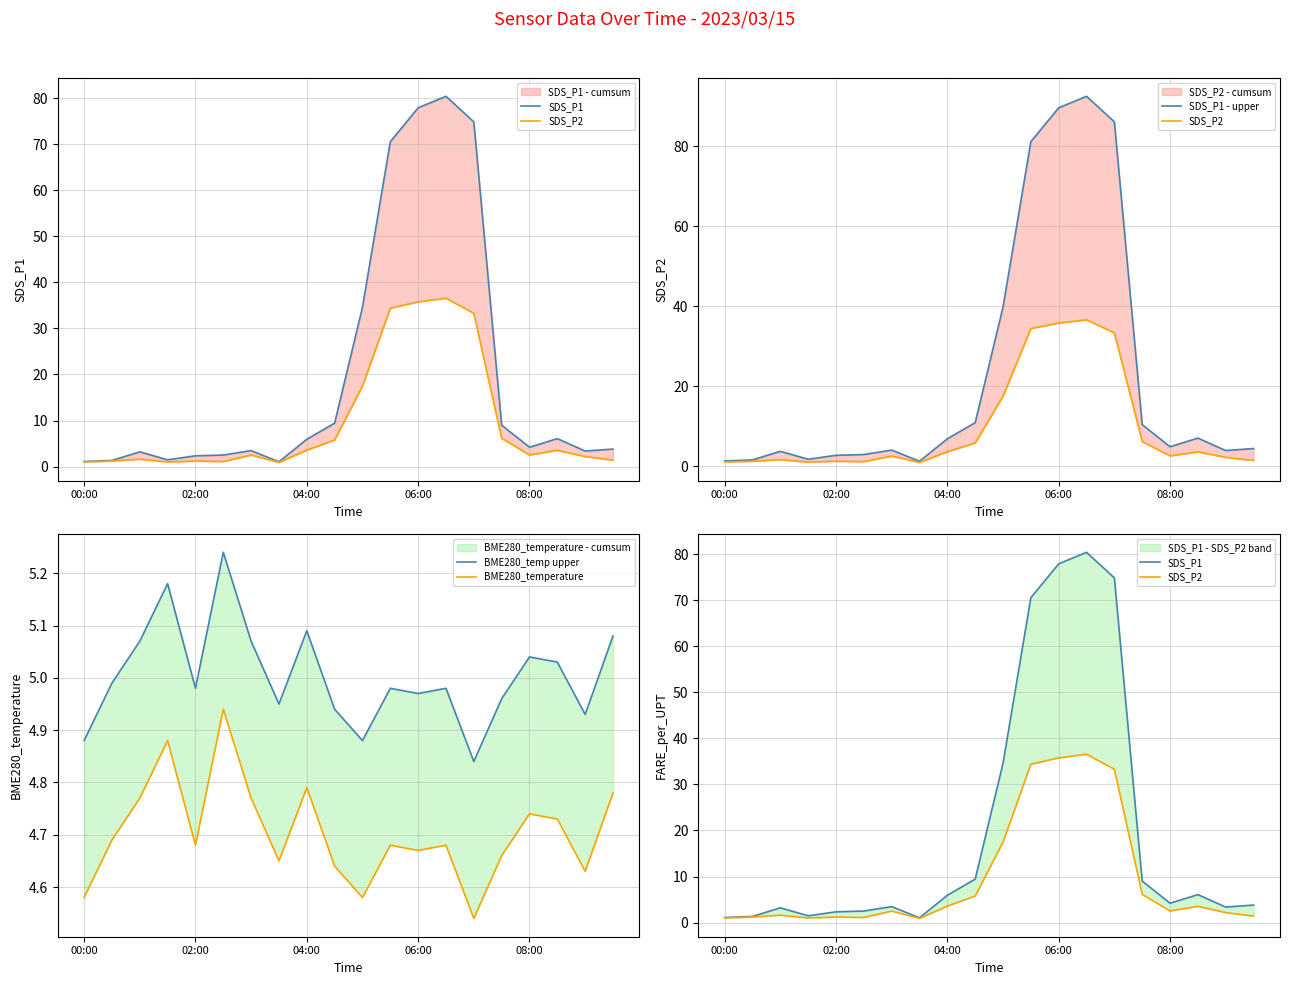

What is the difference between the second highest and second lowest values in the SDS_P2 series?

34.8